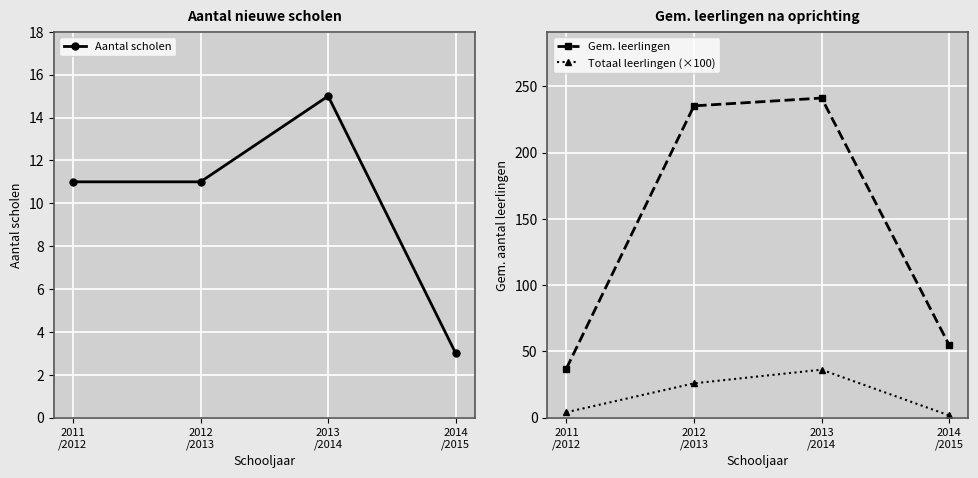

Is this an area chart (filled region under the line)?

No